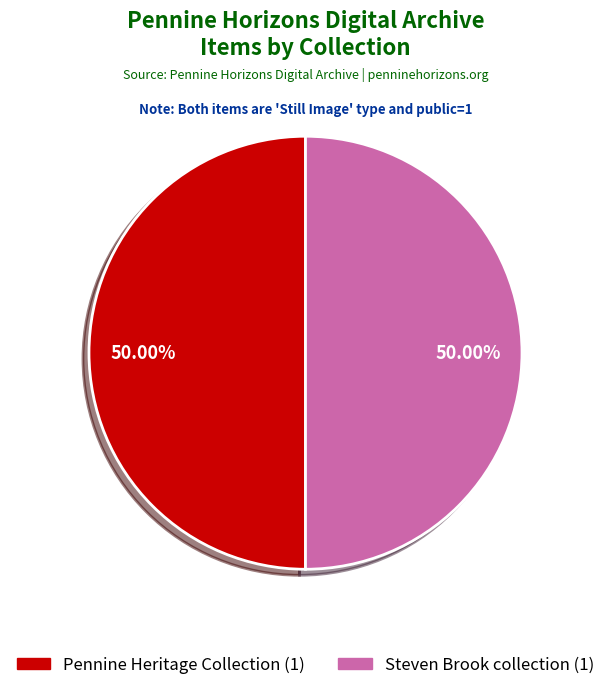

Count the number of slices in the pie.

2